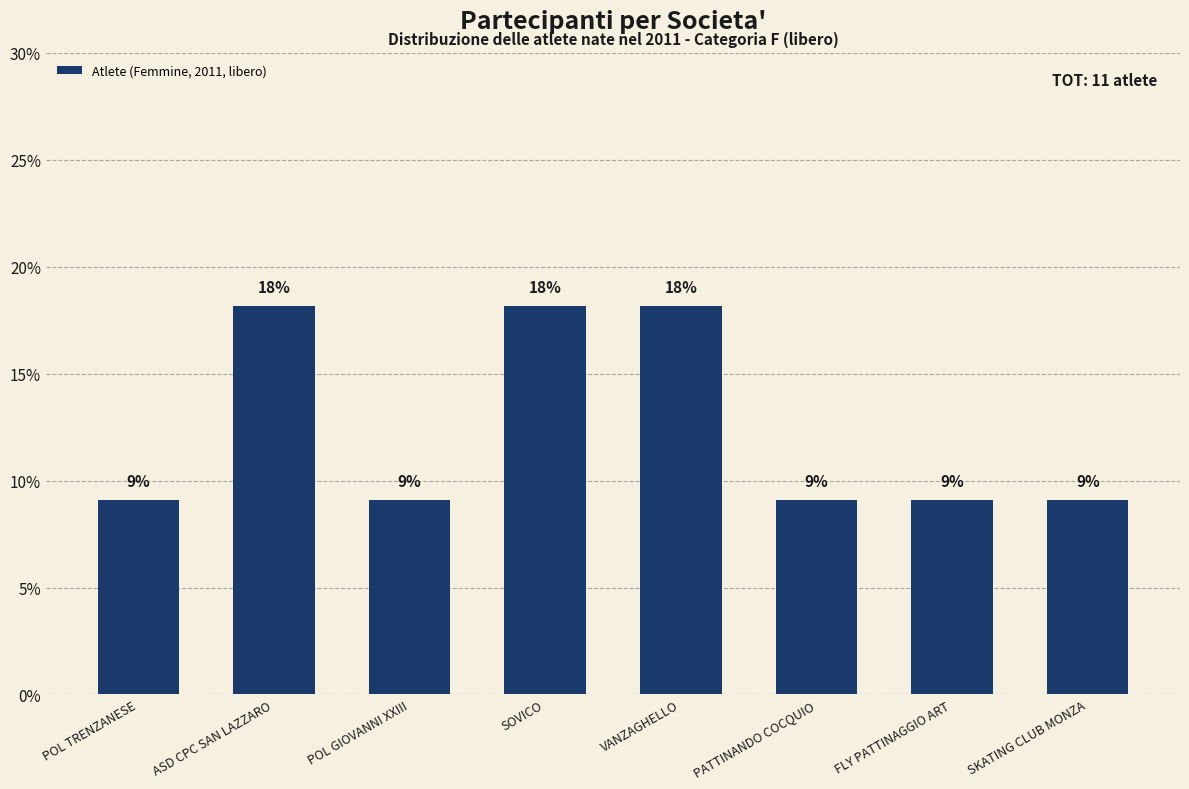

Which label corresponds to the largest value in the chart?

ASD CPC SAN LAZZARO